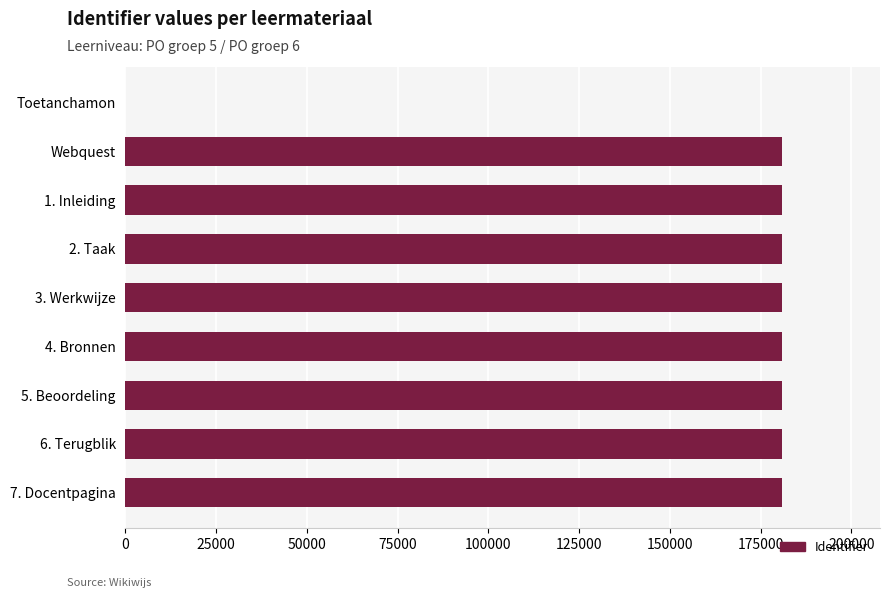

Approximately how many times larger is the value at 7. Docentpagina compared to 1. Inleiding?

1.0